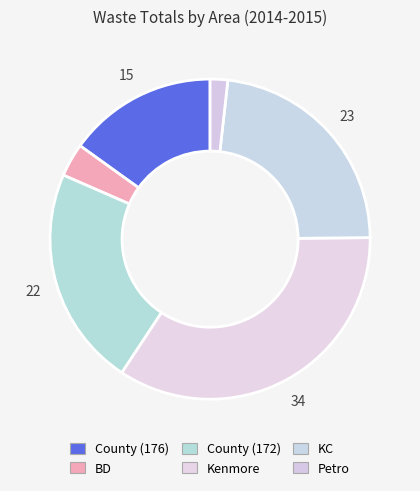

To the nearest percent, what percentage of the pie is Kenmore?

34%